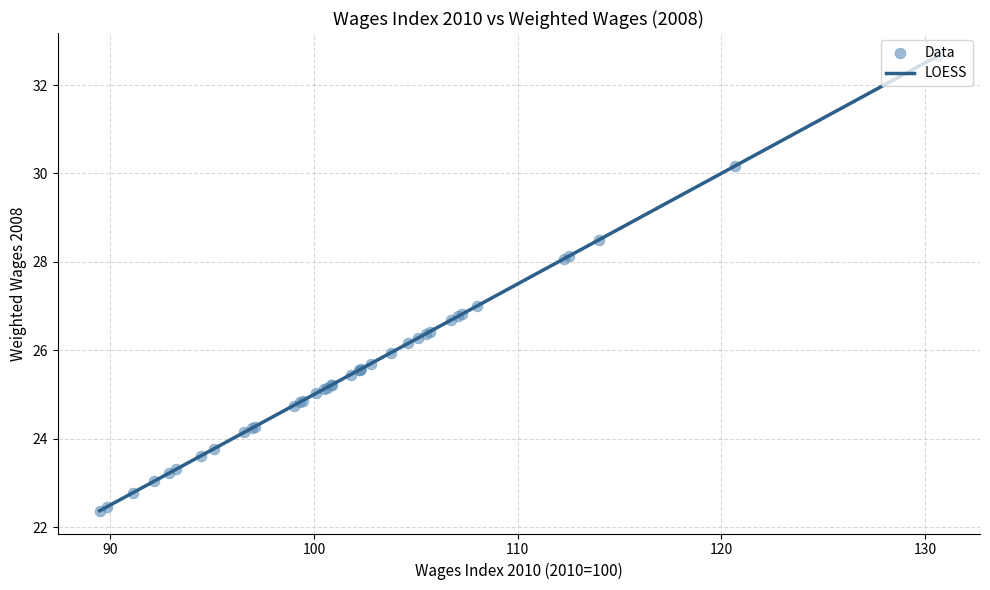

What is the difference between the maximum and minimum values?

10.3